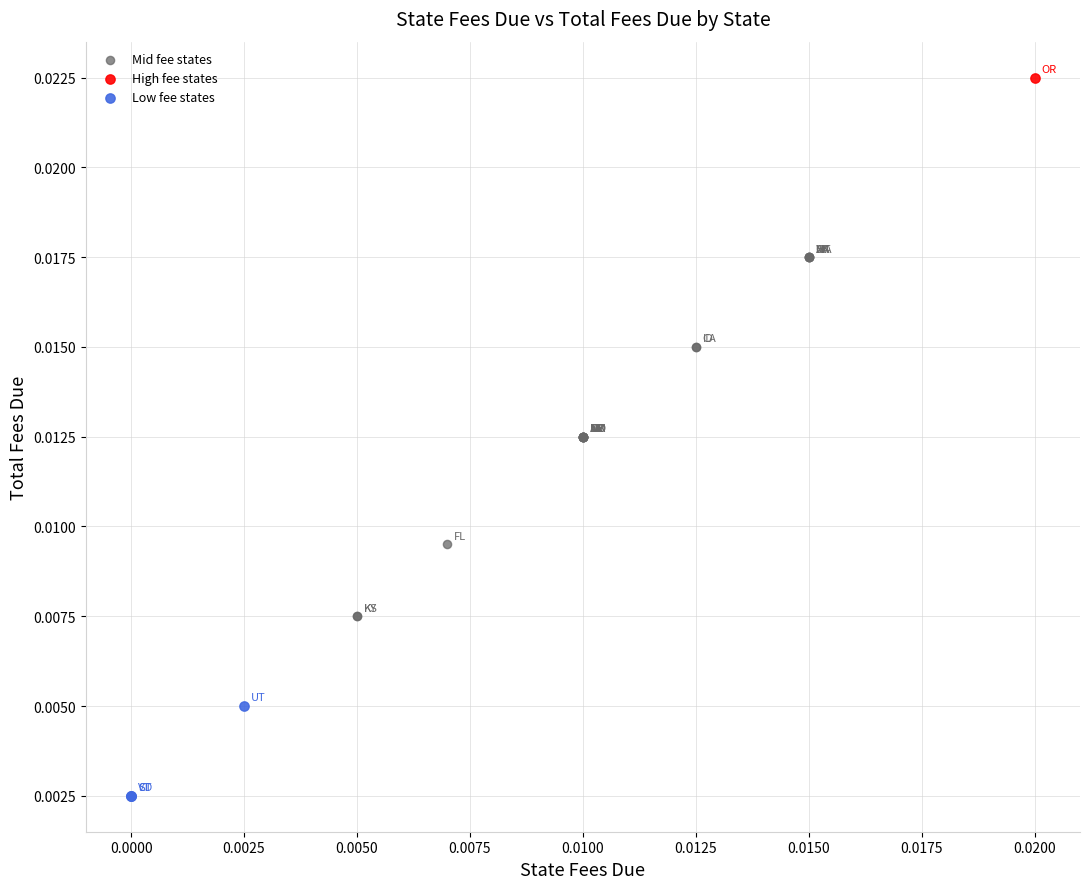

What are all the series names shown in the legend?

Mid fee states, High fee states, Low fee states